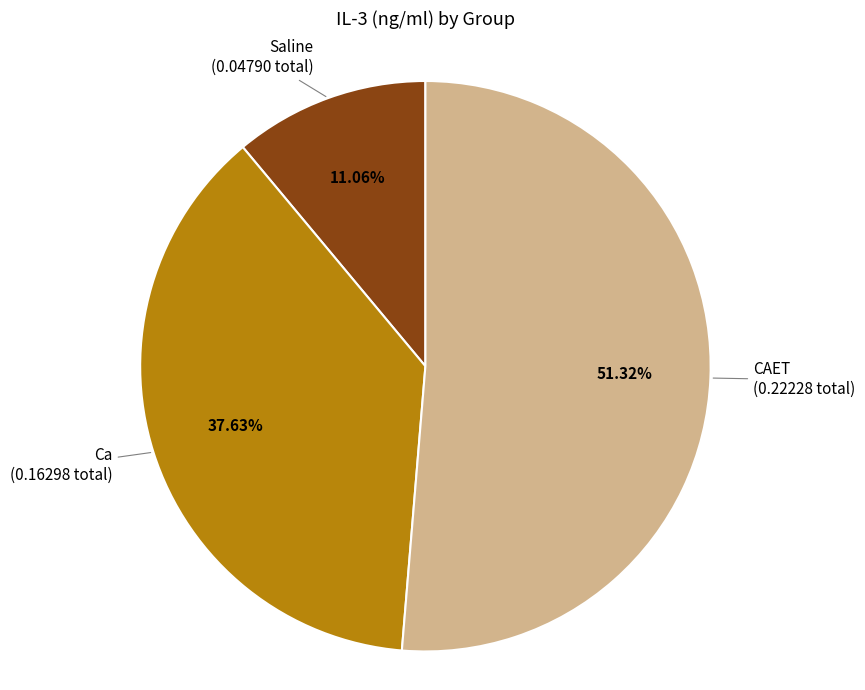

How many slices are in this pie chart?

3